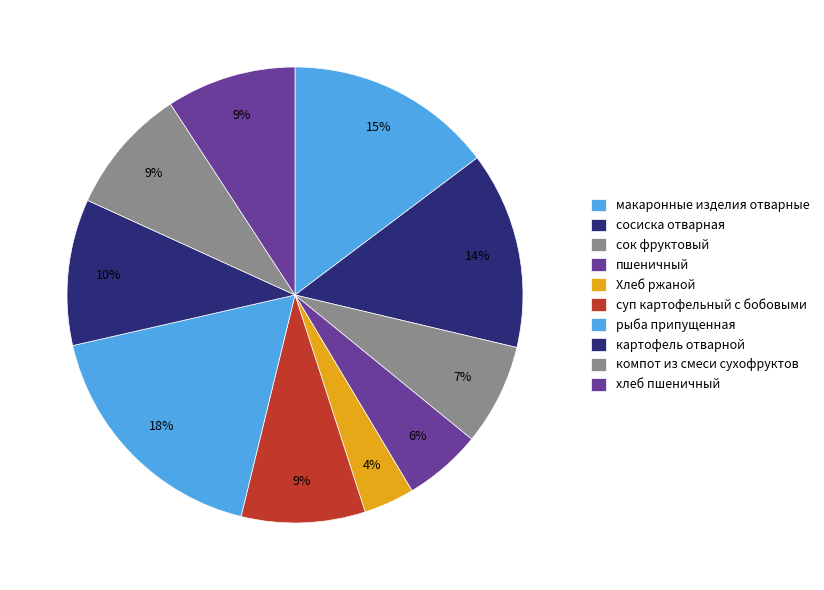

How many segments does this pie chart have?

10